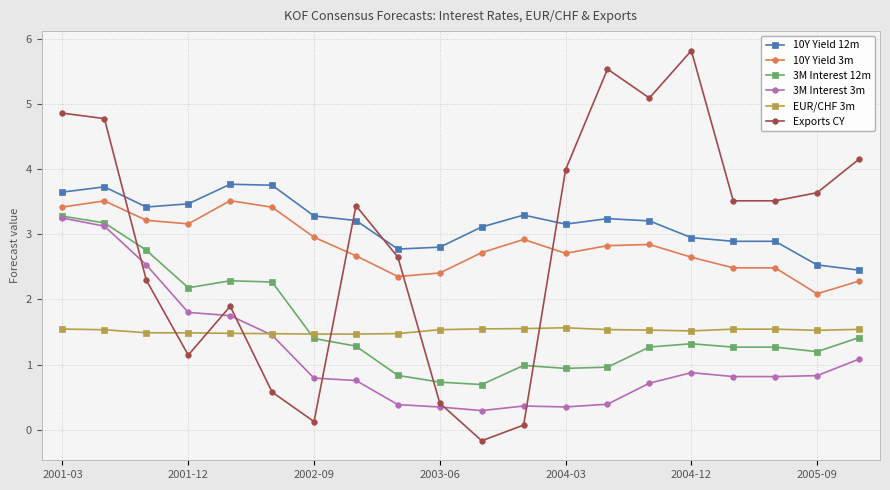

Which series has the widest spread of values?

Exports CY